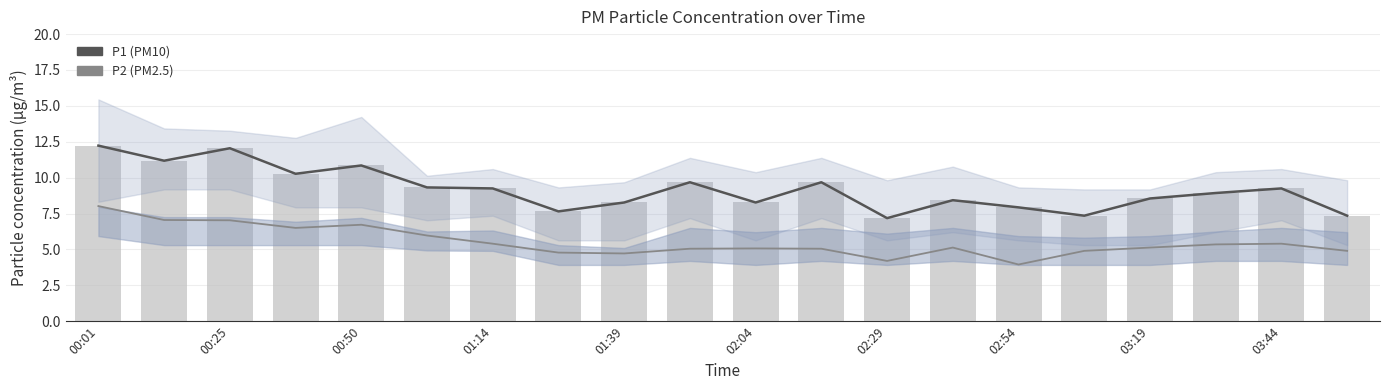

What is the maximum value for P1 raw?

12.2